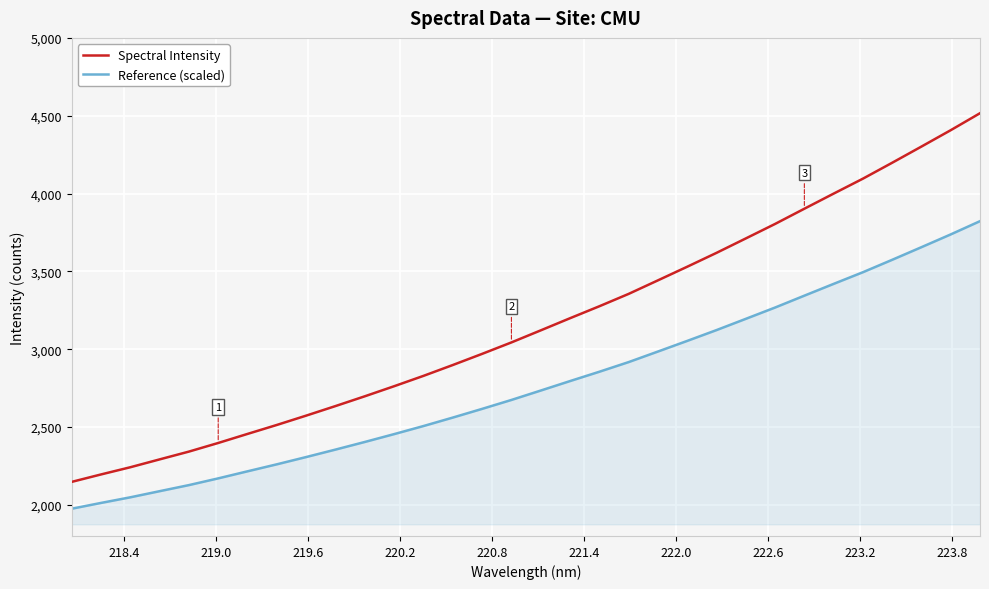

List the series in order of their overall mean, lowest first.

Reference (scaled), Spectral Intensity